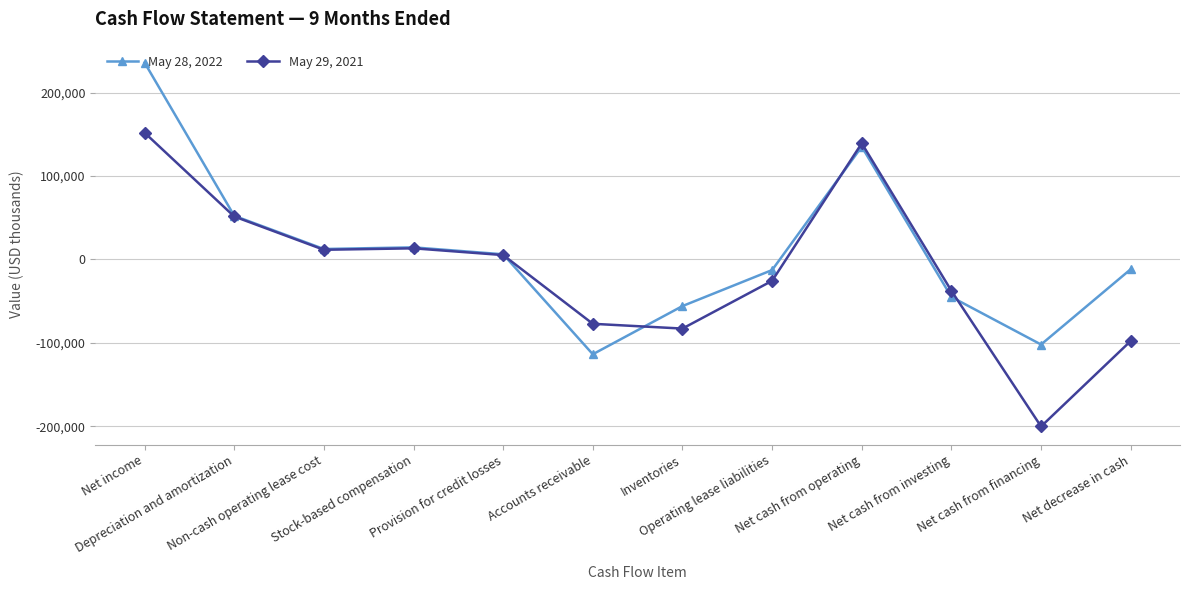

How many intersections are there between May 29, 2021 and May 28, 2022?

4